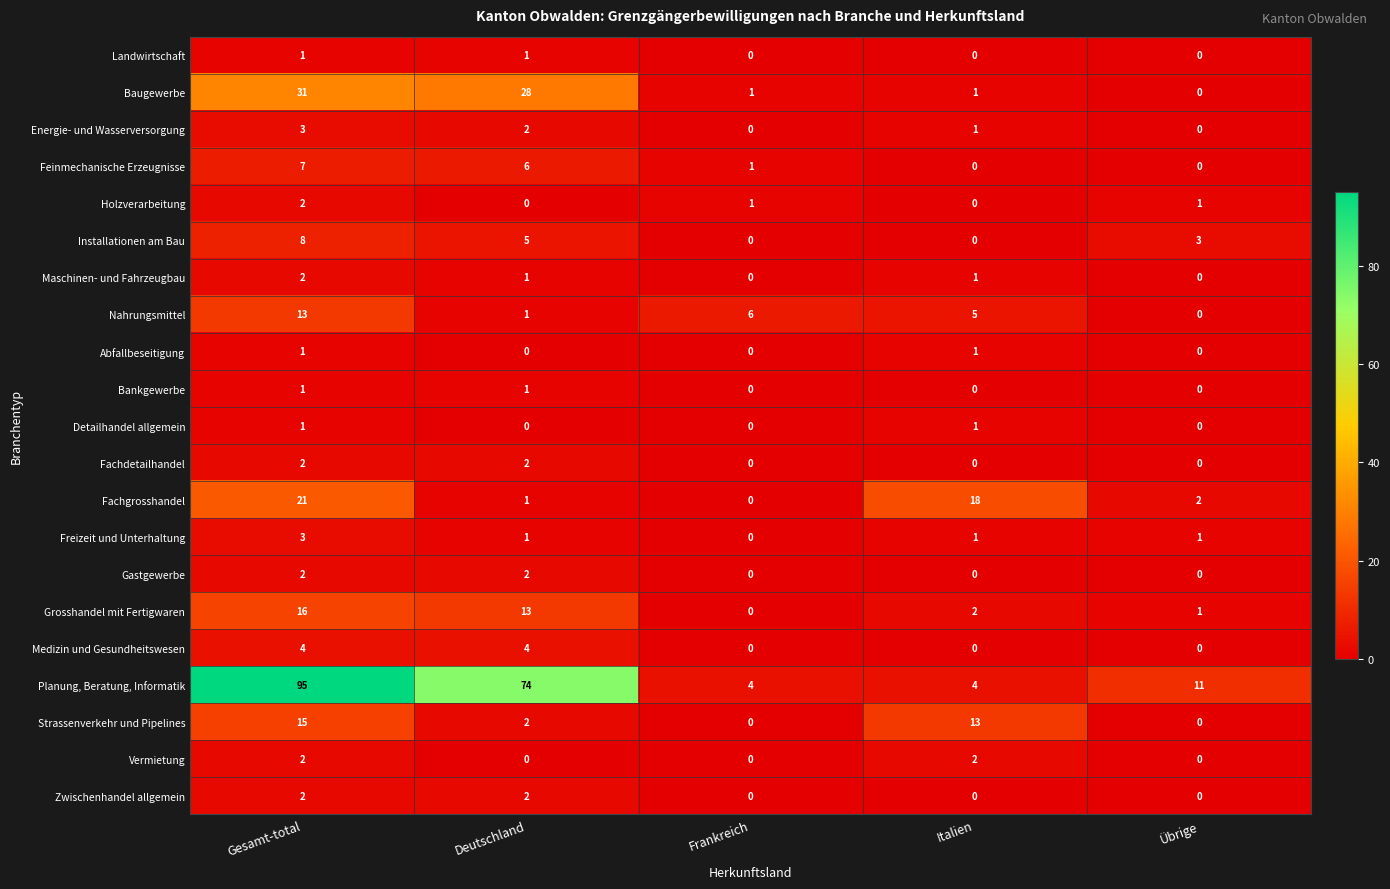

At which category is the sum across all series the highest?

Gesamt-total